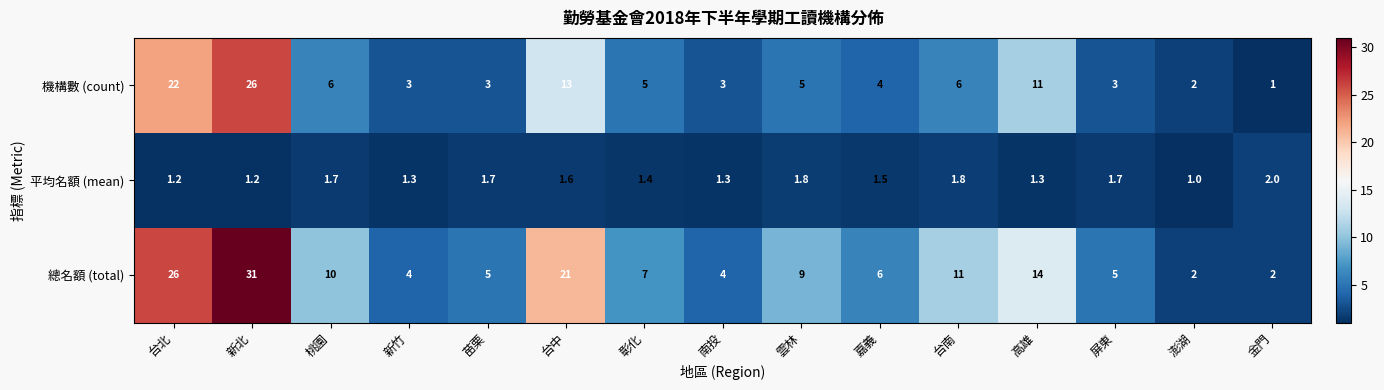

How many series are shown in this chart?

3